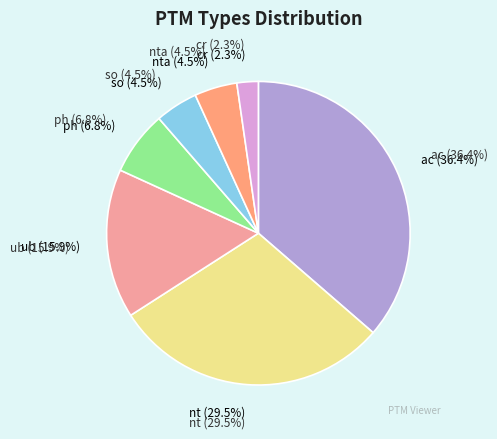

Which slice is the smallest?

cr